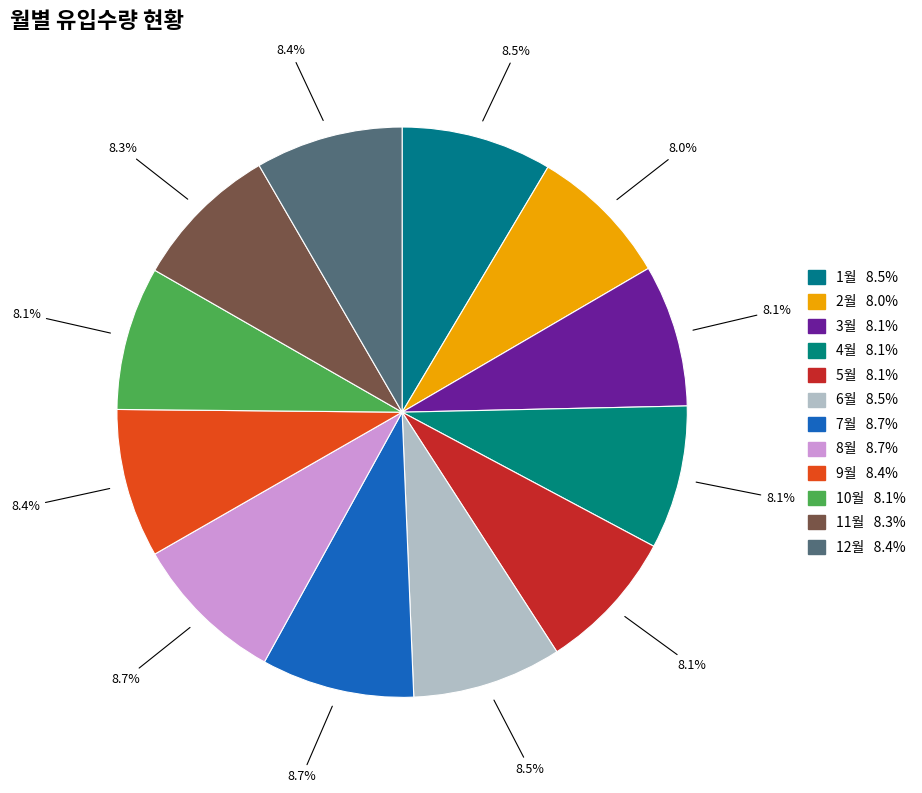

How many segments does this pie chart have?

12